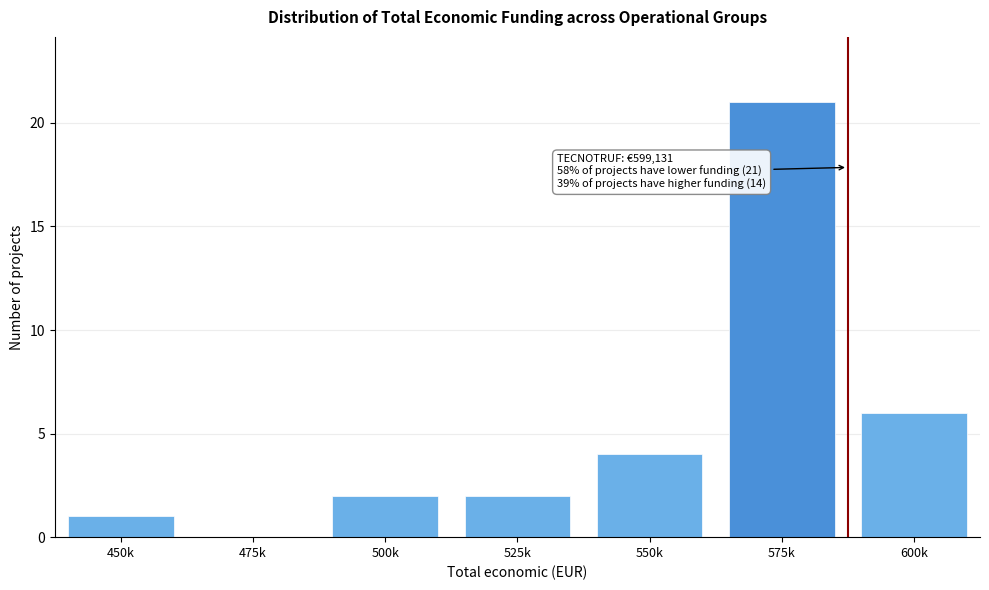

Reading left to right, list all the values displayed in this chart.

450k=1	475k=0	500k=2	525k=2	550k=4	575k=21	600k=6